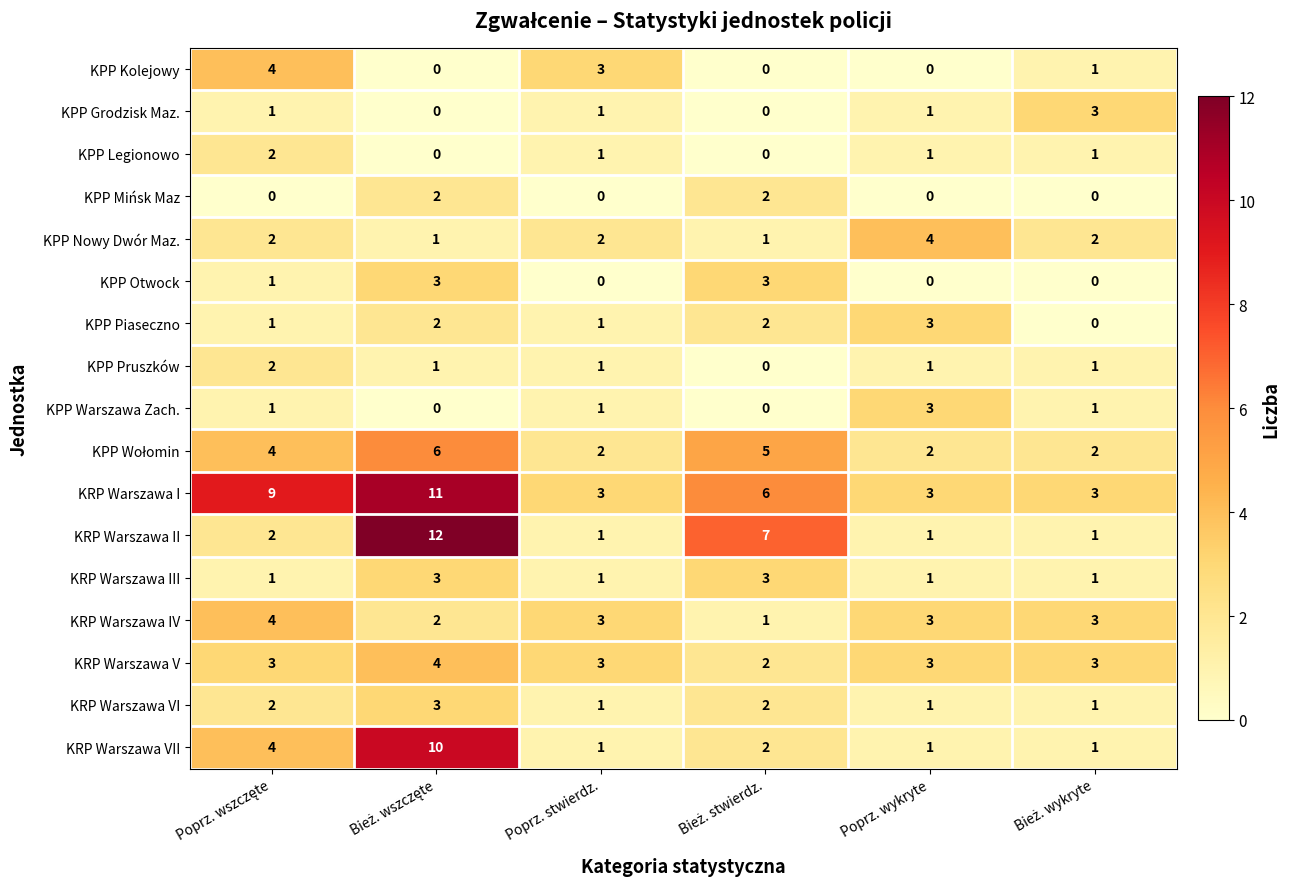

What is the difference between the highest and lowest values at Poprz. stwierdz.?

3